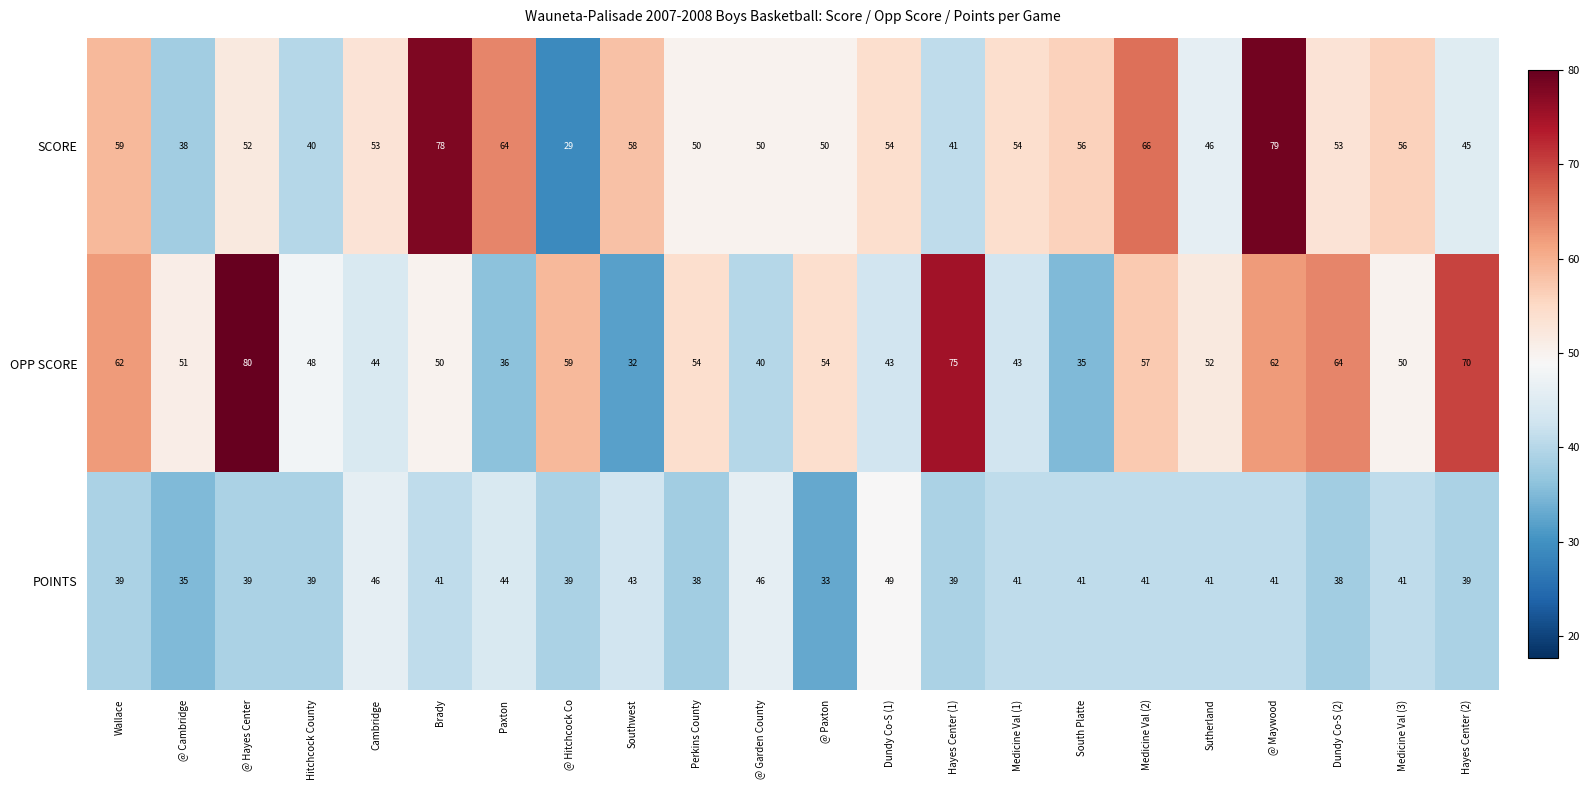

Between @ Paxton and Dundy Co-S (1), which series saw the biggest shift?

POINTS